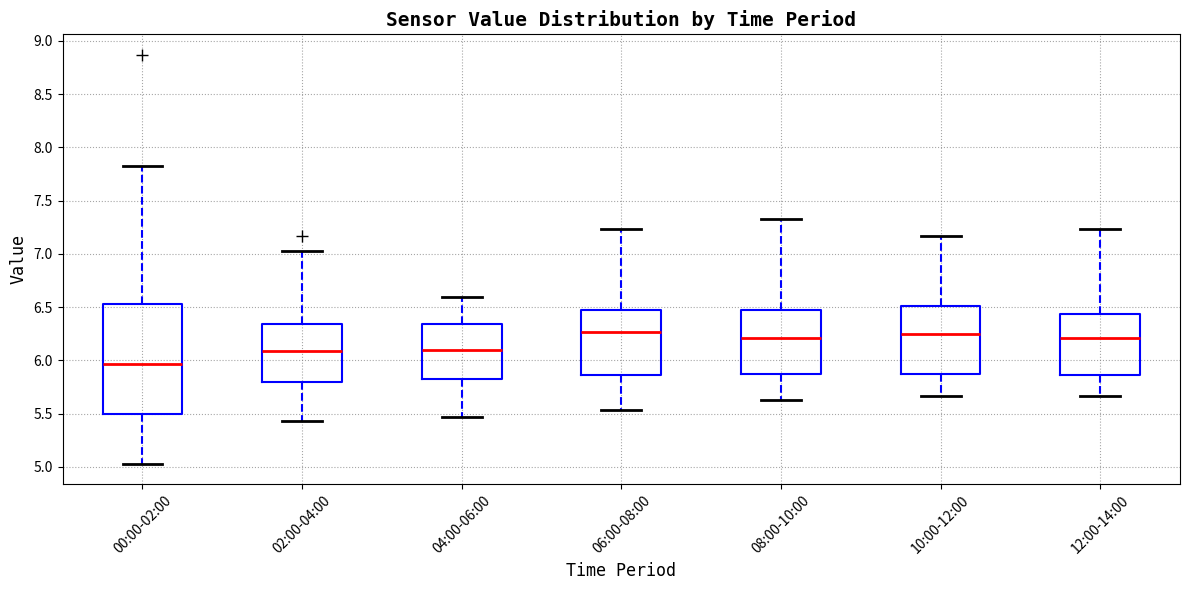

Which box is the tallest, from its lower edge to its upper edge?

00:00-02:00